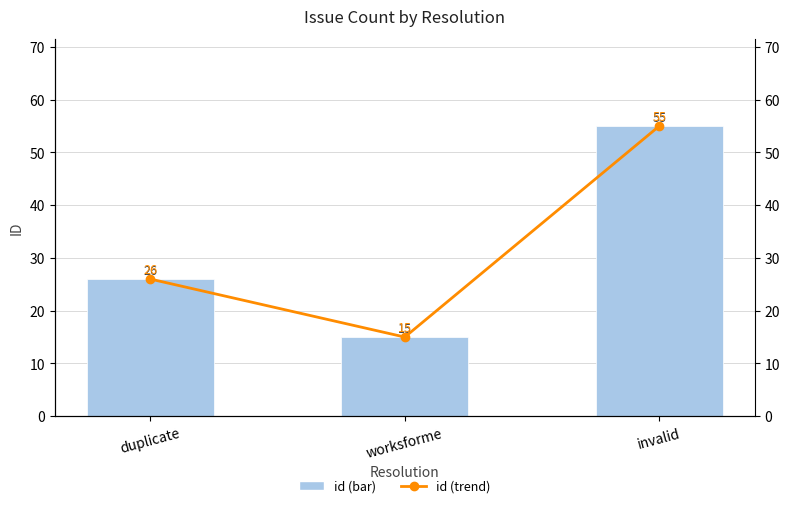

What is the total value across all series at invalid?

110